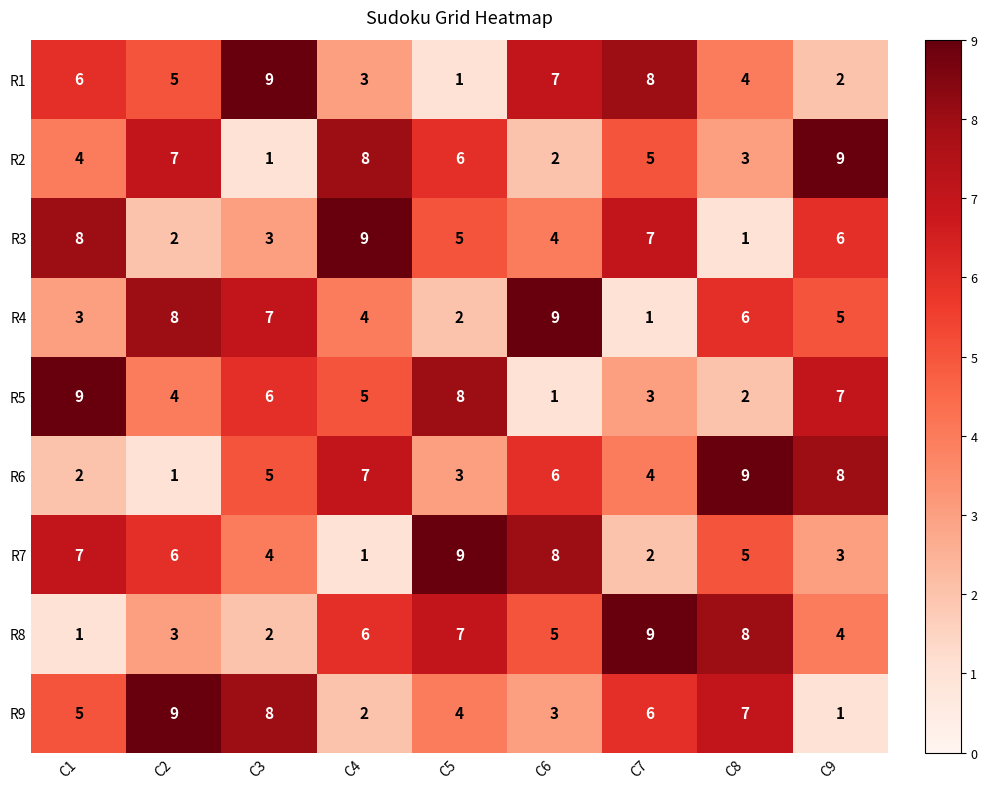

The value of R7 at C2 is 6. True or false?

True